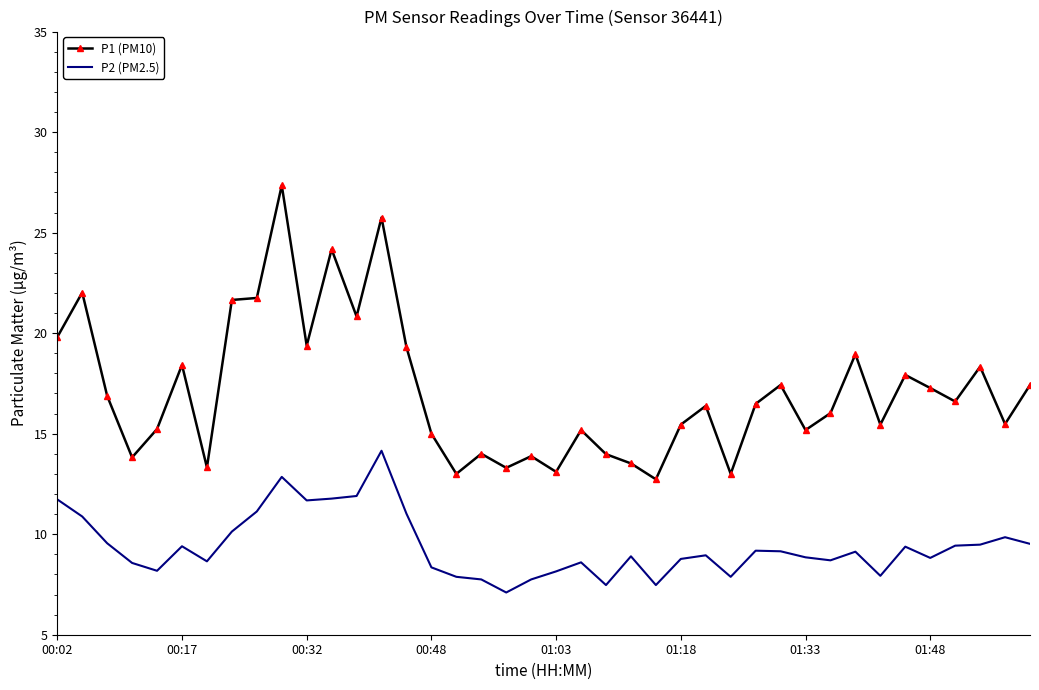

Which series has the largest total across all categories?

P1 (PM10)